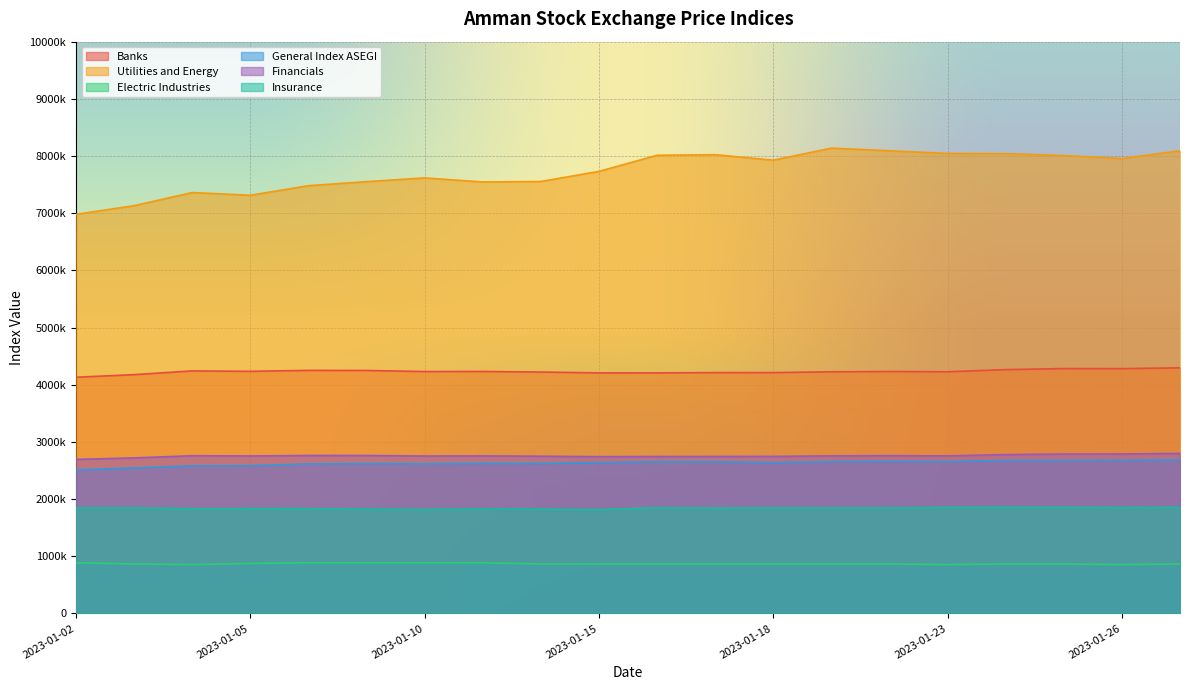

Which series changed the most between 2023-01-23 and 2023-01-25?

Banks